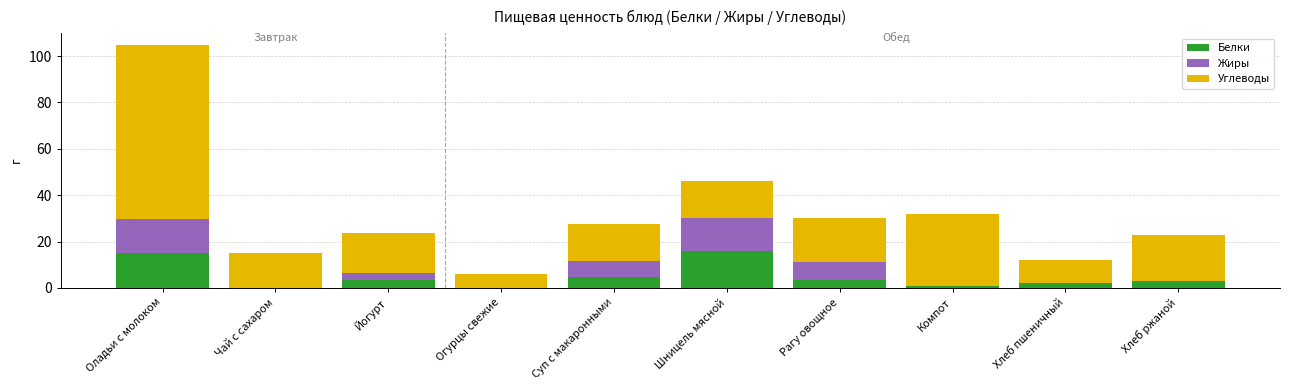

At which category is the sum across all series the highest?

Оладьи с молоком